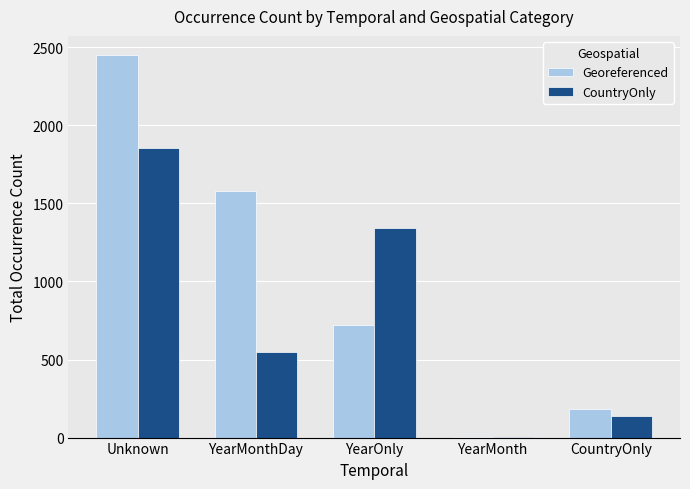

How many data points does each series have?

5